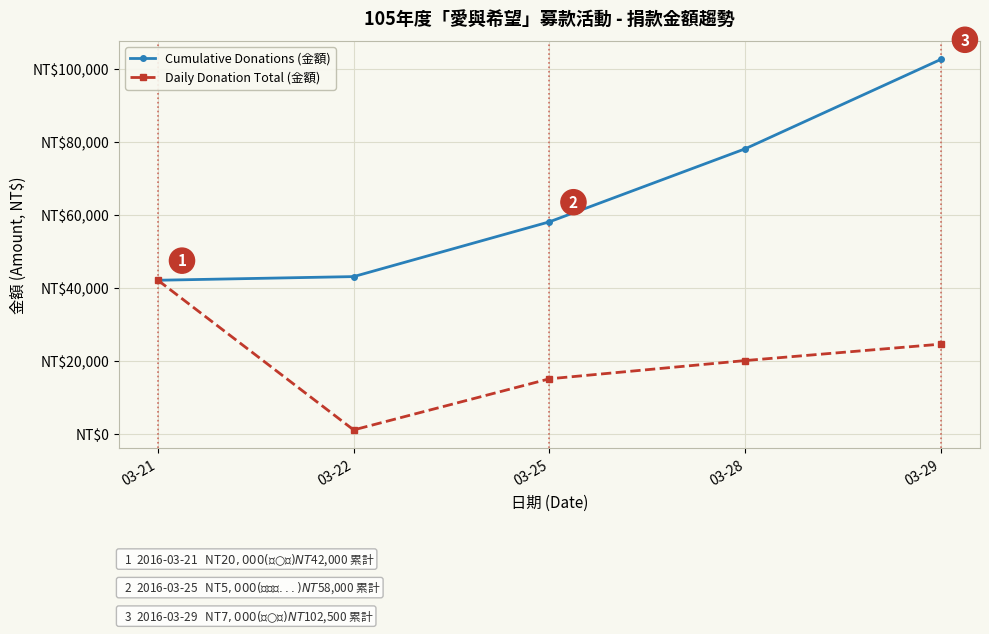

Reading right to left, what are all the values shown in this chart?

Cumulative Donations (金額): 102500	78000	58000	43000	42000
Daily Donation Total (金額): 24500	20000	15000	1000	42000